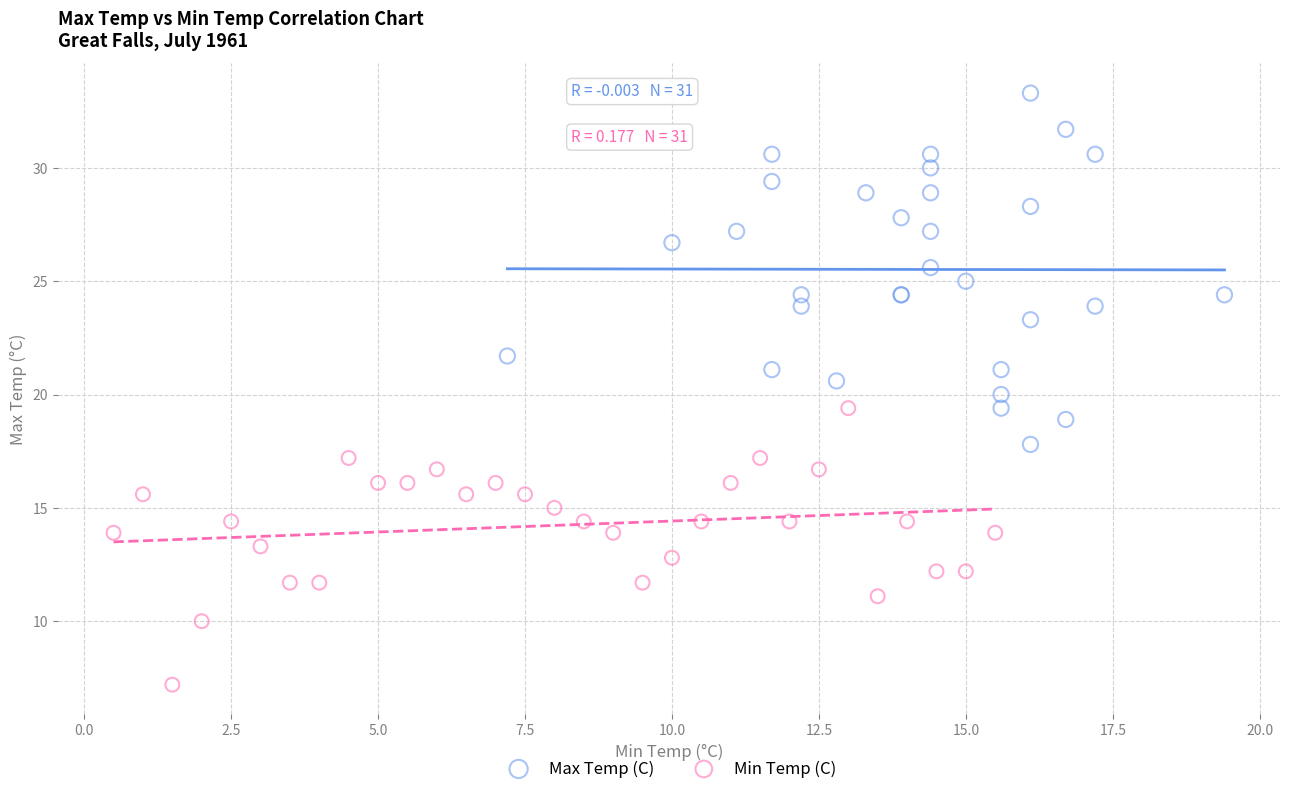

Which series has the largest Y range (max minus min)?

Max Temp (C)